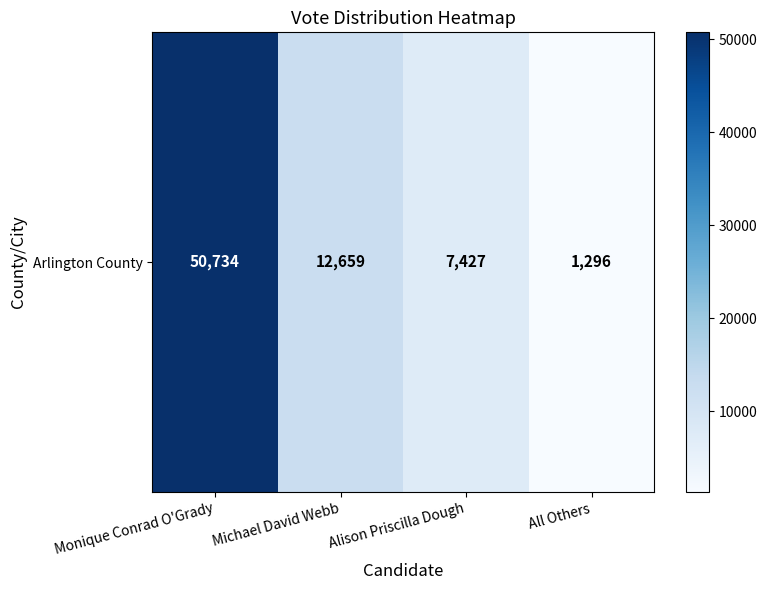

How many values exceed 12659?

1